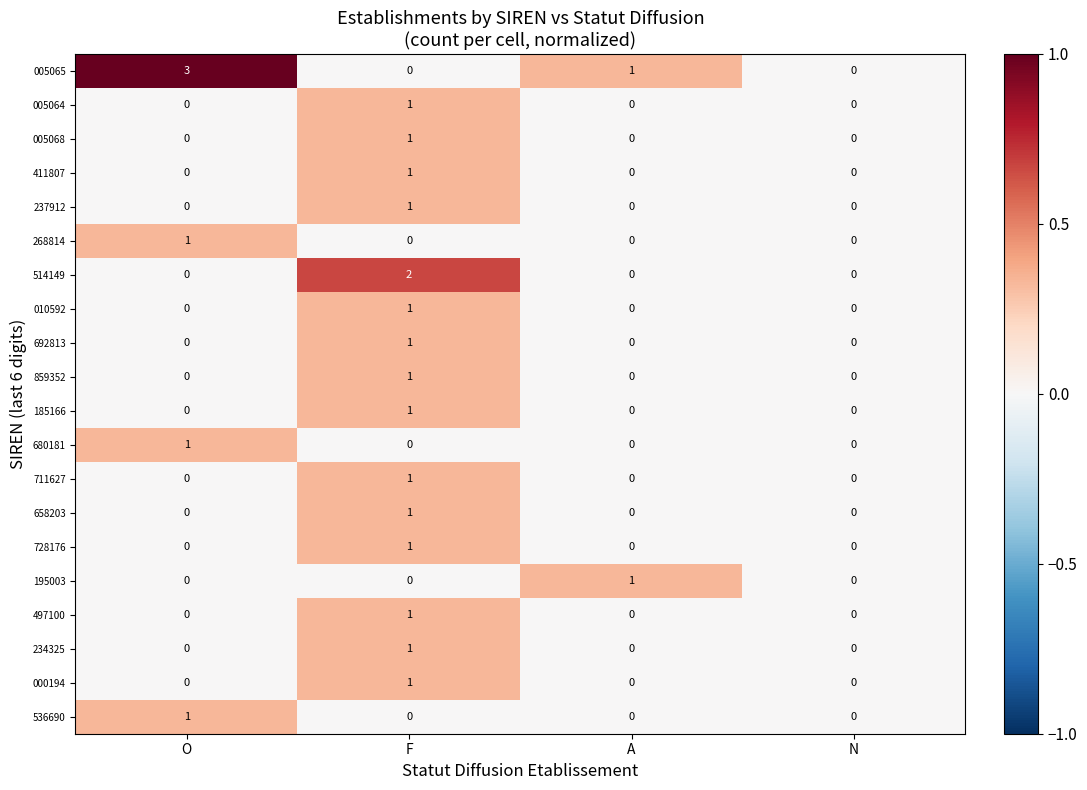

At which category is the sum across all series the highest?

F